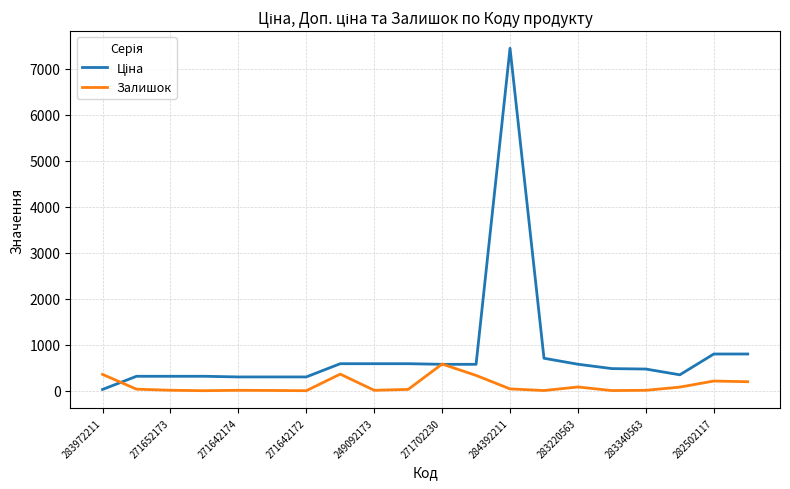

What is the difference between the maximum and minimum values in the Залишок series?

579.0